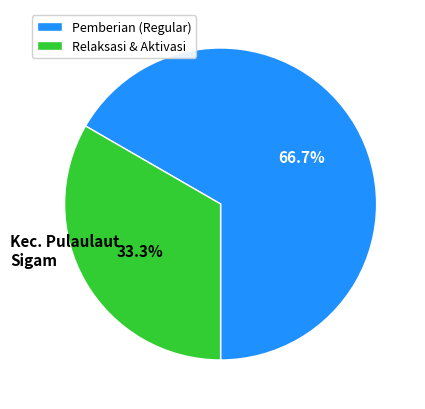

How many slices are in this pie chart?

2